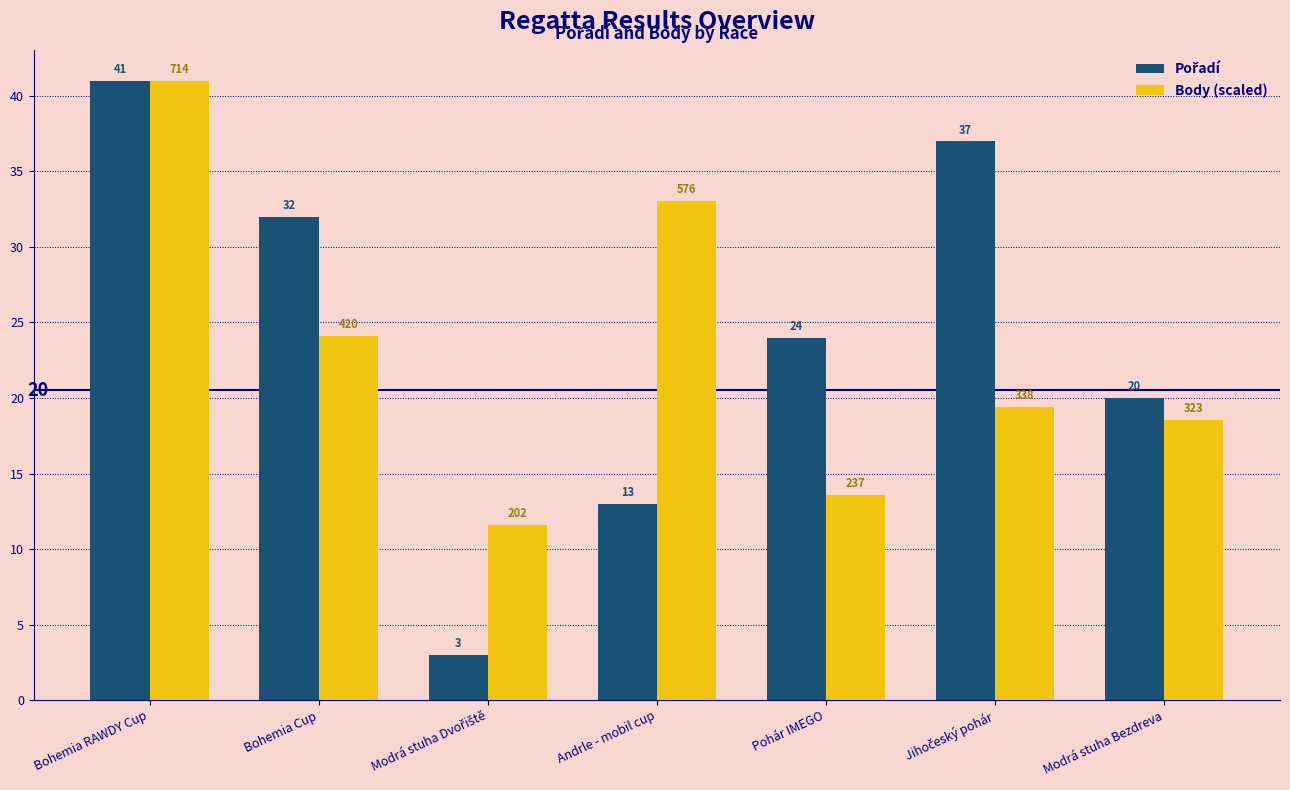

At which category is the sum across all series the highest?

Bohemia RAWDY Cup